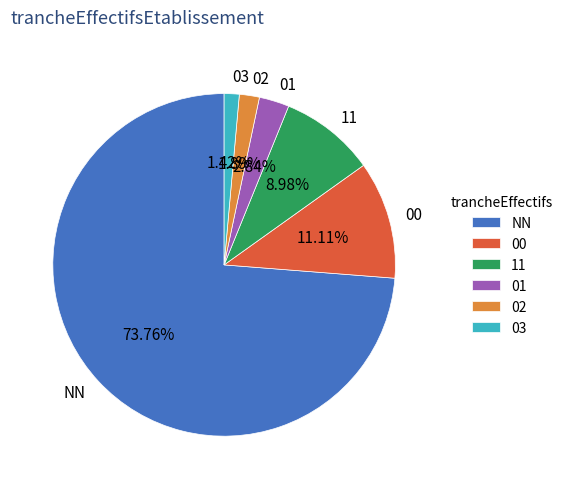

To the nearest percent, what percentage of the pie is NN?

74%